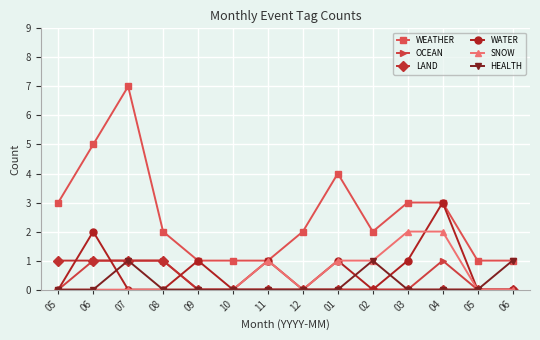

Read the HEALTH value at 06.

1